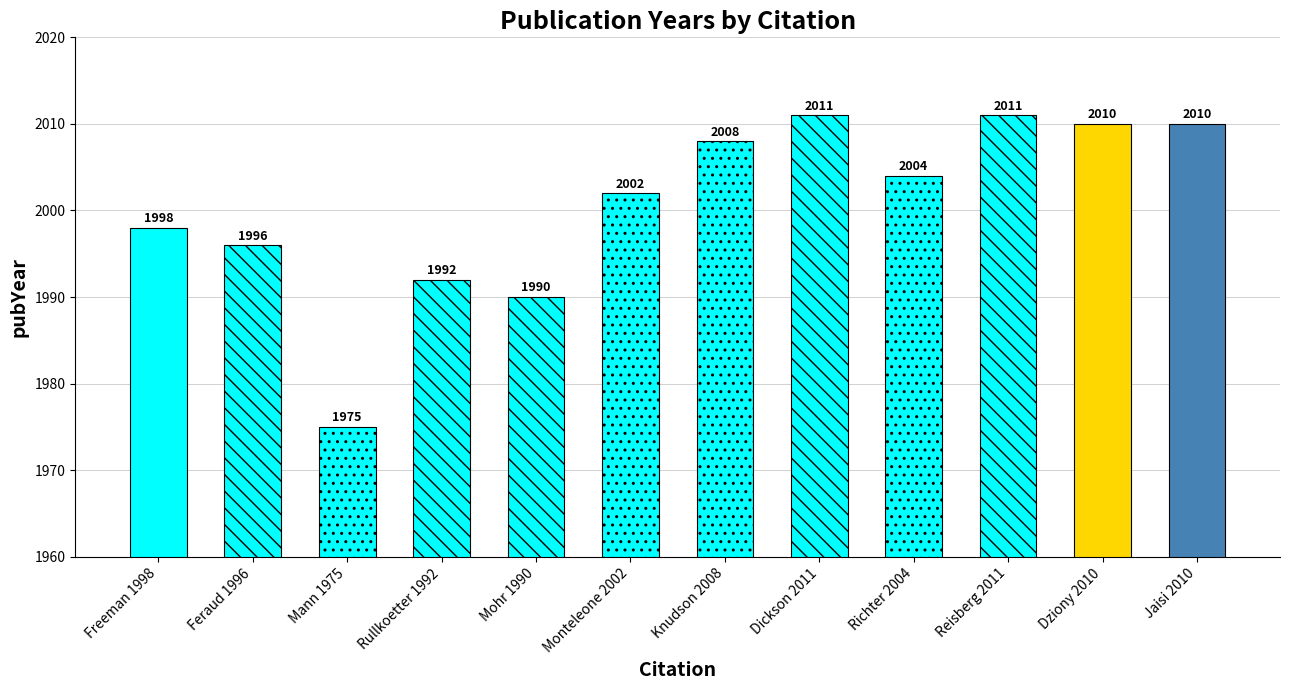

Reading left to right, extract all data points from this chart.

Freeman 1998=1998	Feraud 1996=1996	Mann 1975=1975	Rullkoetter 1992=1992	Mohr 1990=1990	Monteleone 2002=2002	Knudson 2008=2008	Dickson 2011=2011	Richter 2004=2004	Reisberg 2011=2011	Dziony 2010=2010	Jaisi 2010=2010